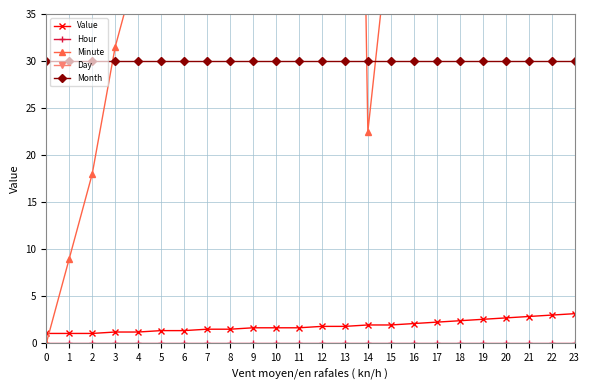

The Day series shows 126.0 at 11. True or false?

True